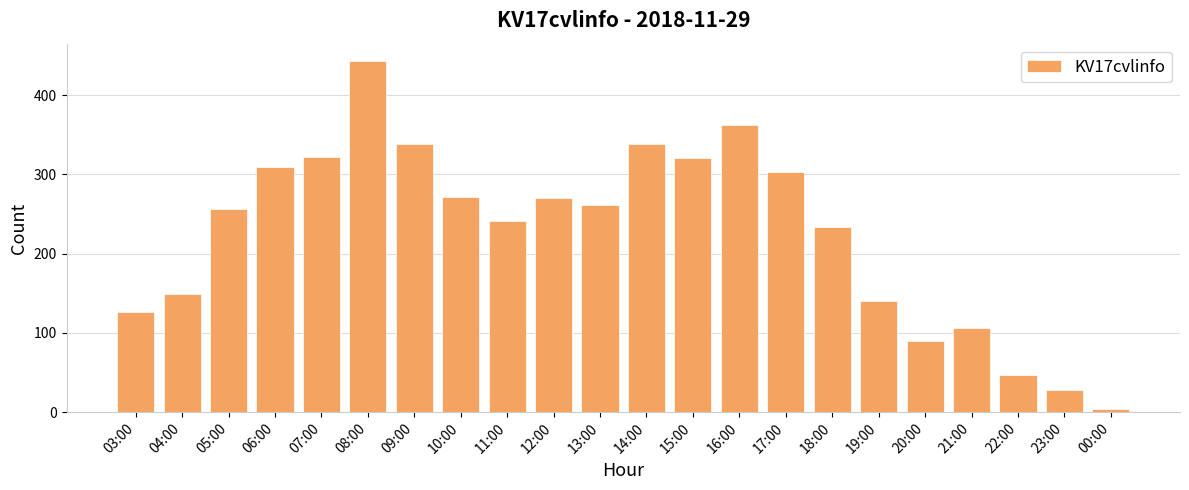

Which category has the highest value across all series?

08:00